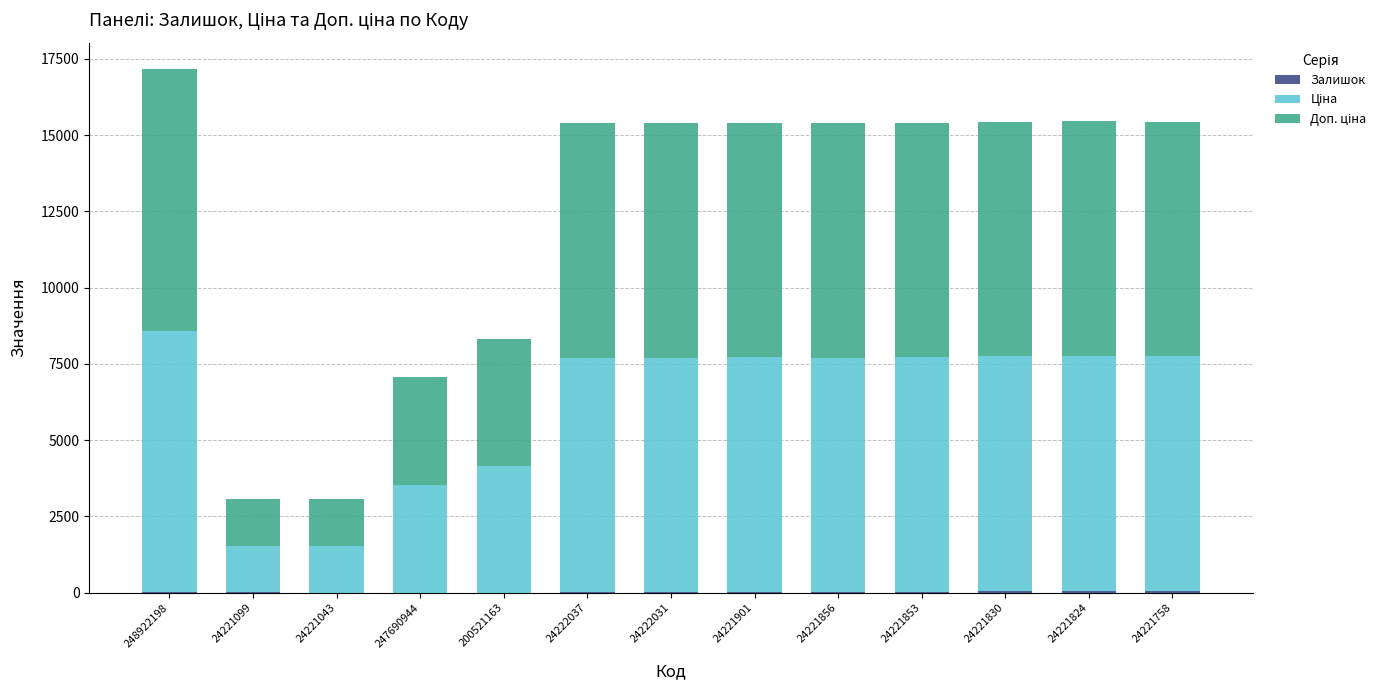

Count the number of categories in the chart.

13